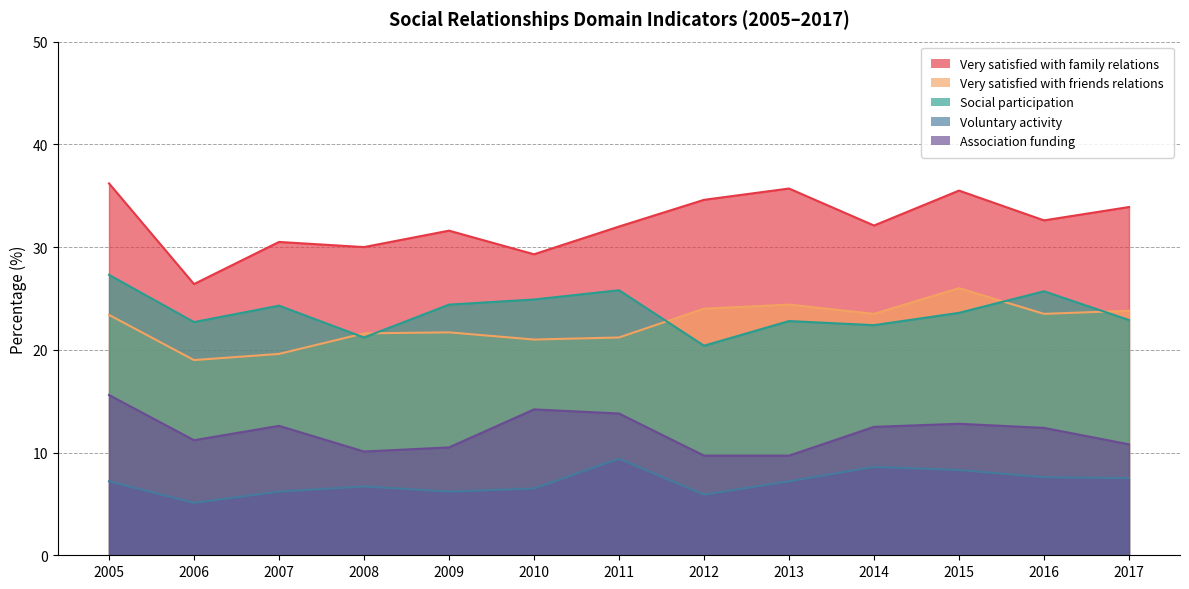

What is the spread (max minus min) of values at 2017?

26.4